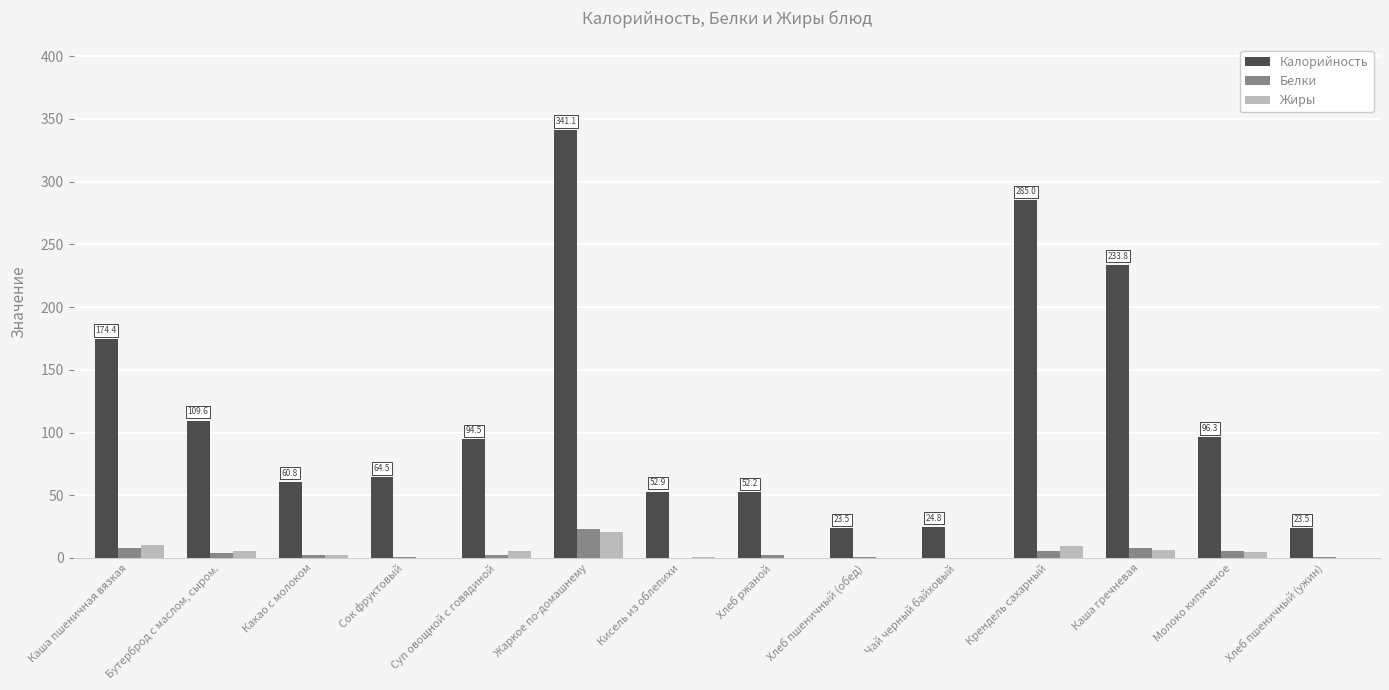

Which series changed the most between Какао с молоком and Хлеб пшеничный (обед)?

Калорийность